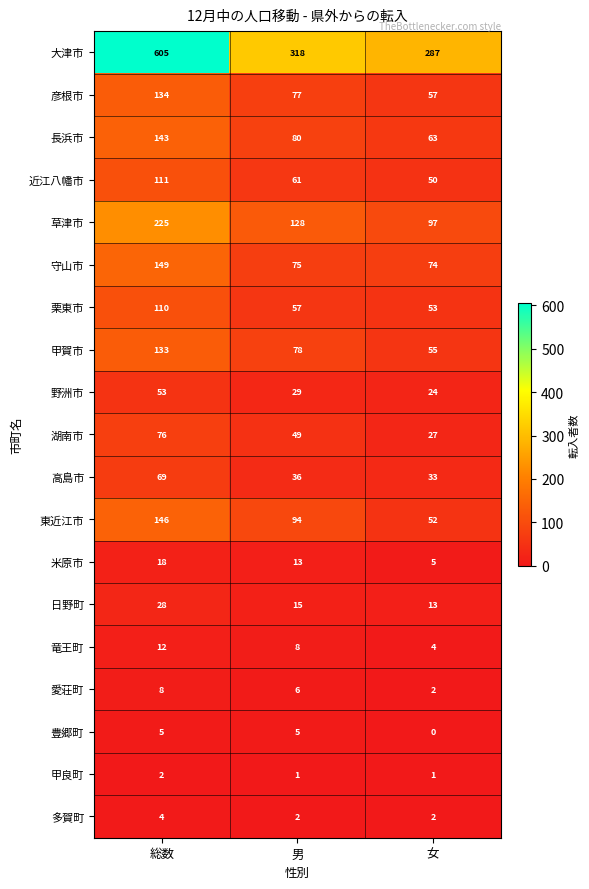

The value of 大津市 at 男 is 118. True or false?

False